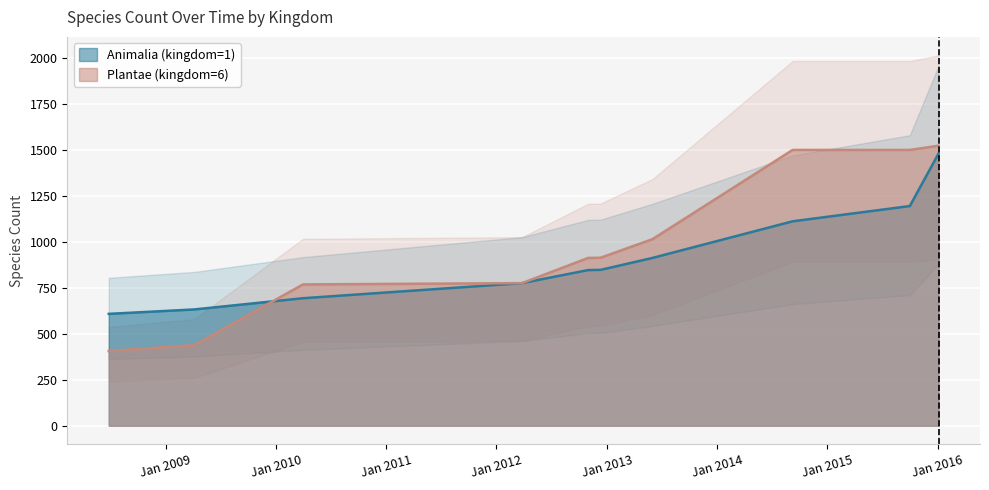

The value of Plantae (kingdom=6) at 2008-06-27 is 406. True or false?

True